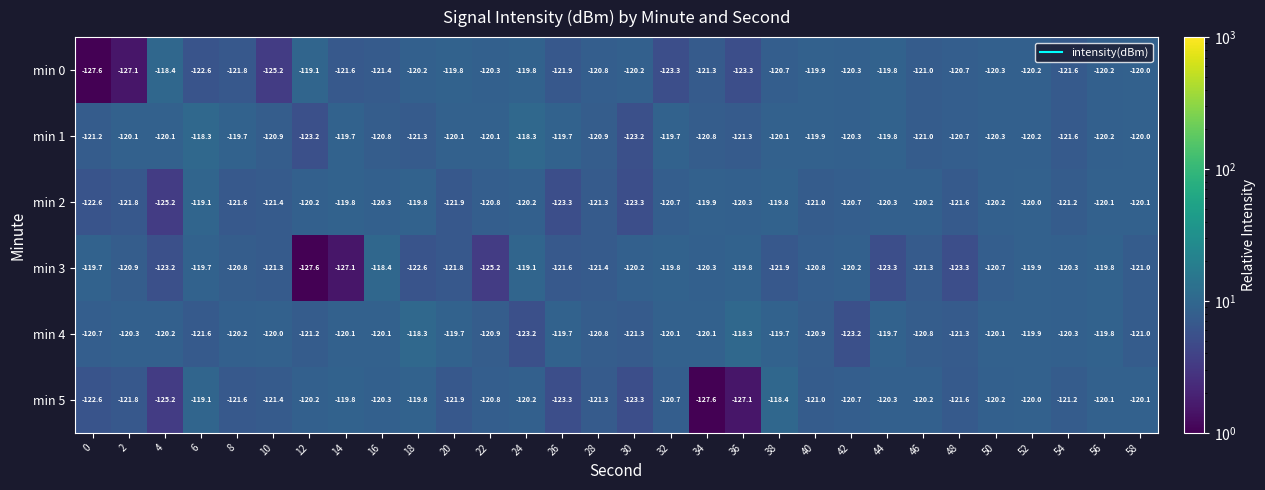

What is the difference between the highest and lowest values at 52?

0.3